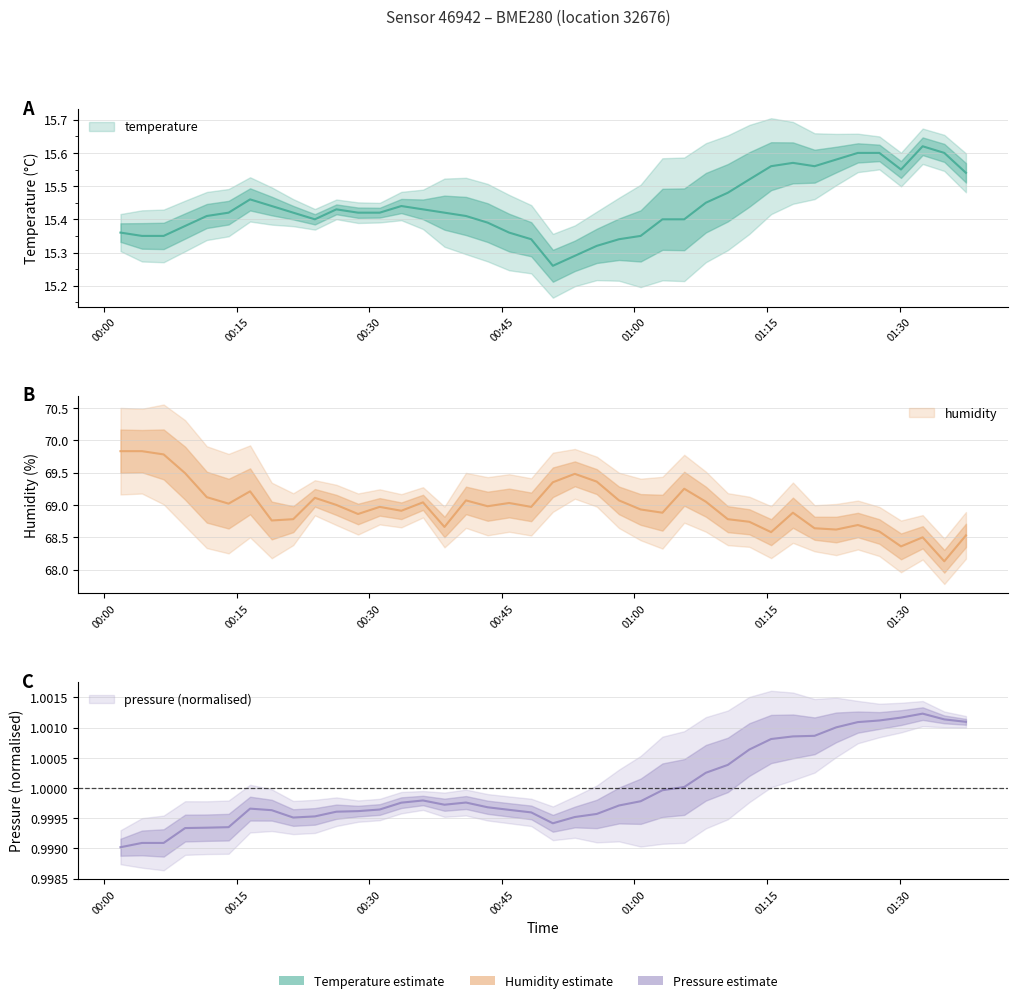

True or false: pressure_kPa and humidity intersect in this chart.

False